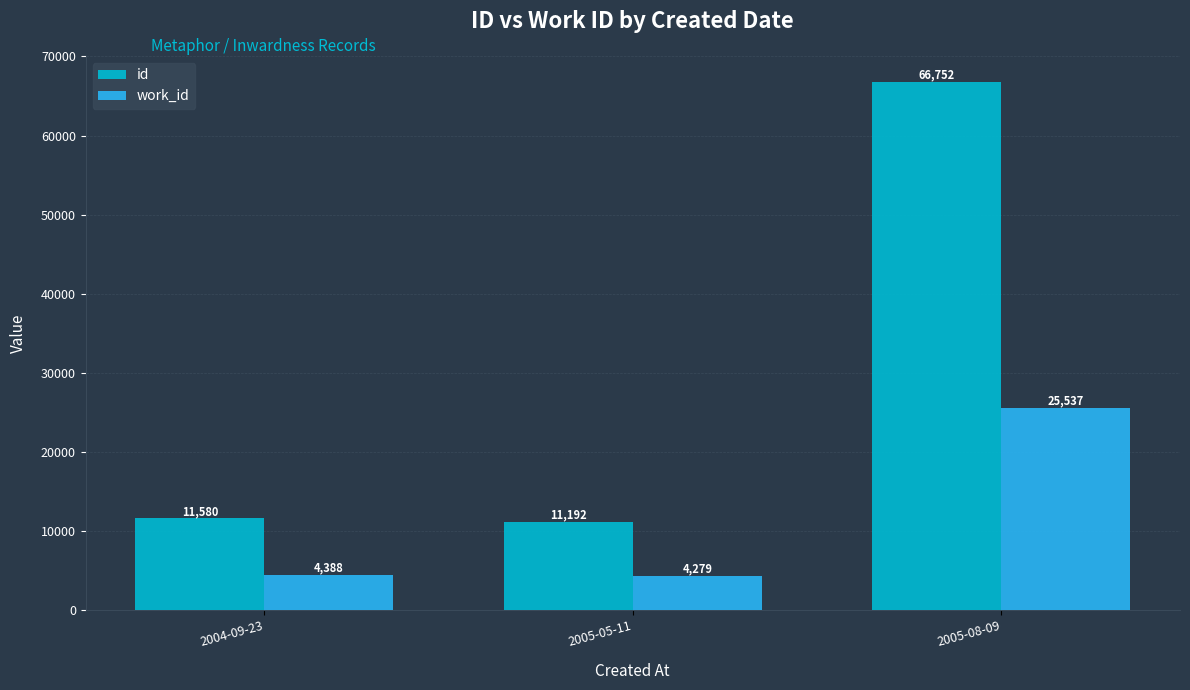

What is the value of the id bar at the 3rd from the left?

66752